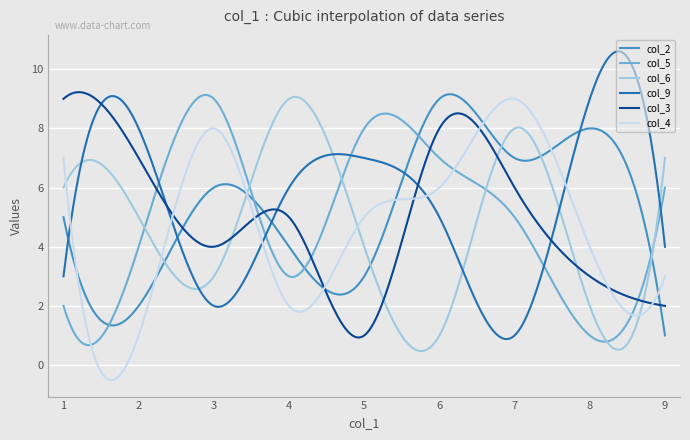

What is the minimum value shown in the chart?

-0.5